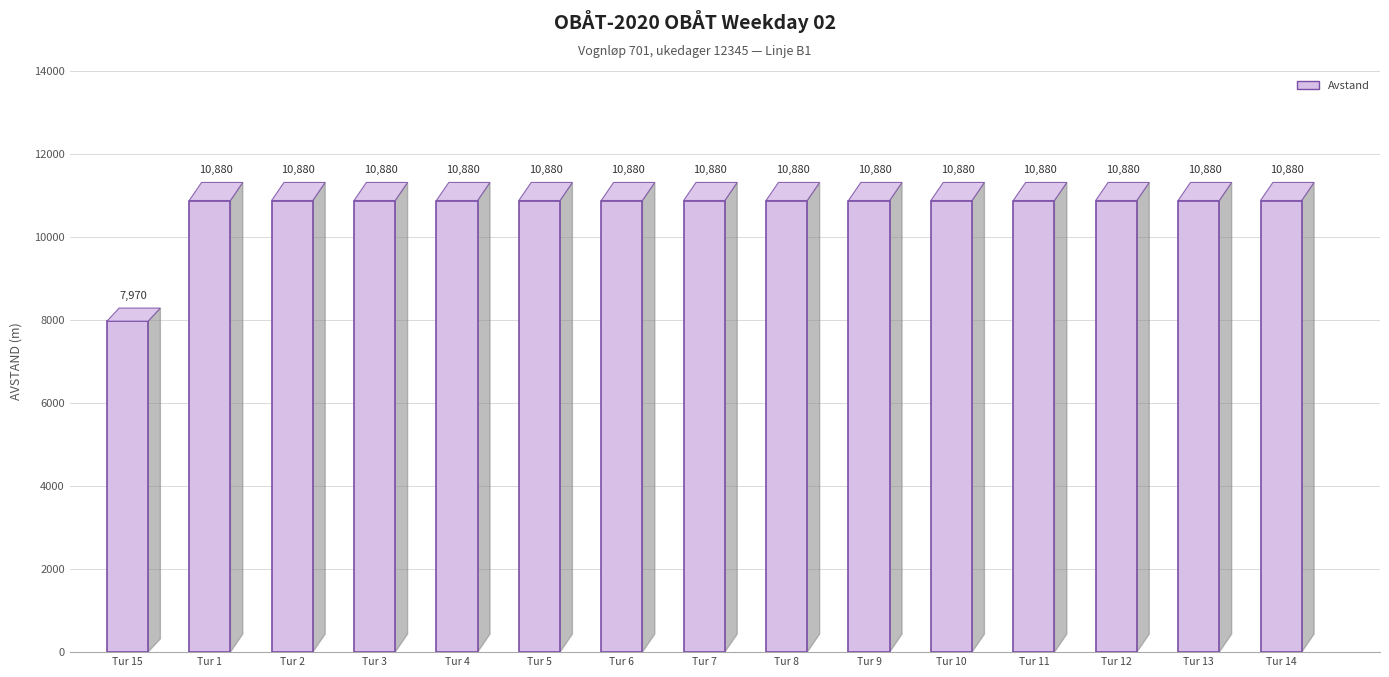

What is the average value?

10686